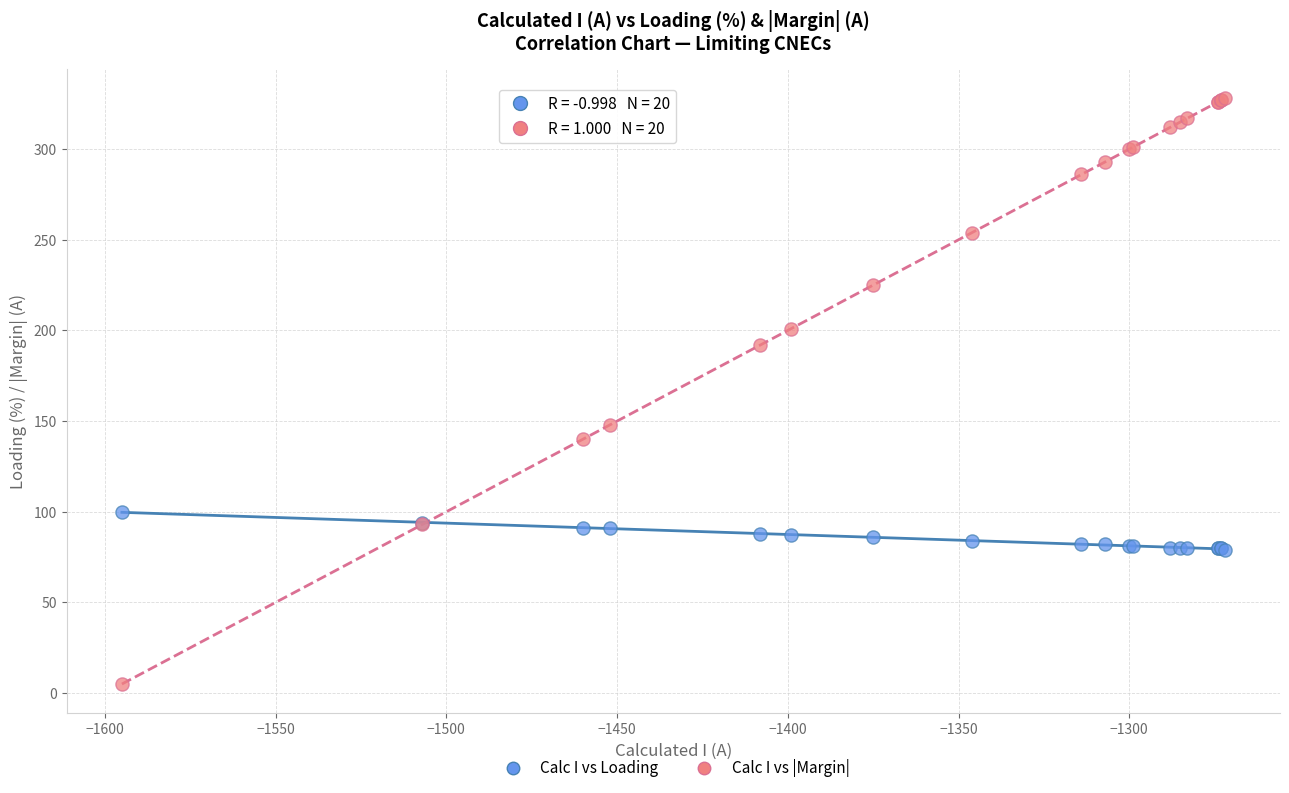

Across all series, what Y value is closest to 166?

148